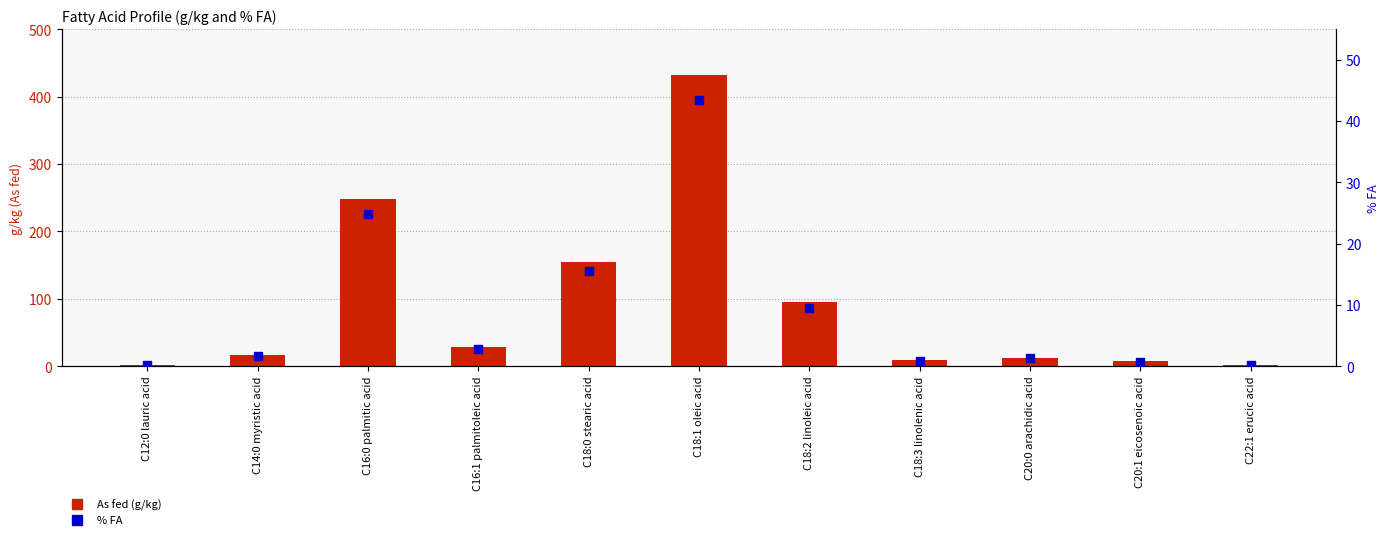

What is the total value across all series at C18:1 oleic acid?

475.4